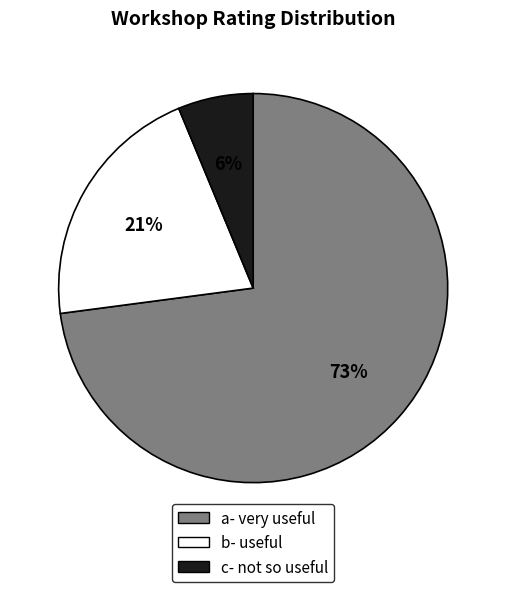

Between b- useful and c- not so useful, which is larger?

b- useful